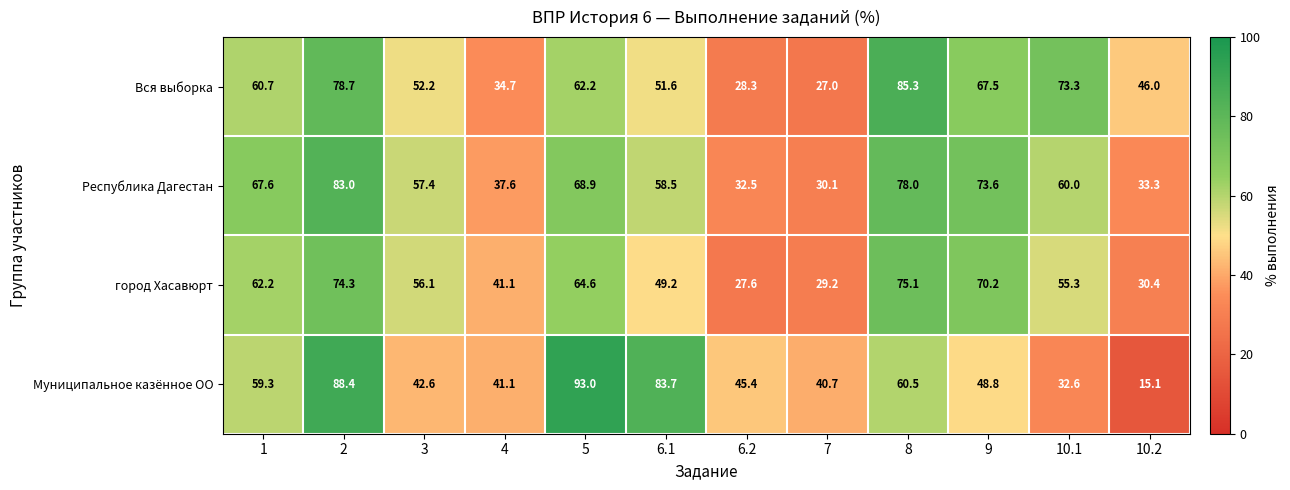

The Муниципальное казённое ОО series shows 48.8 at 9. True or false?

True